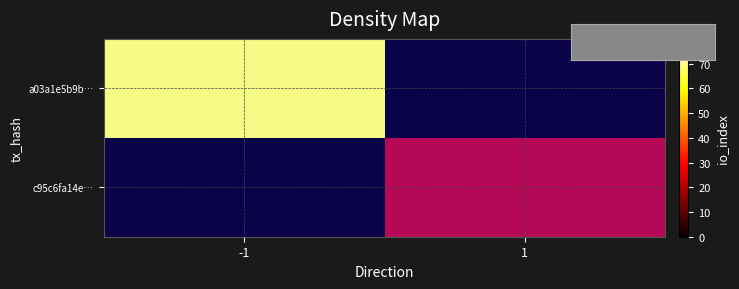

Is it true that c95c6fa14e… equals 40 at 1?

False